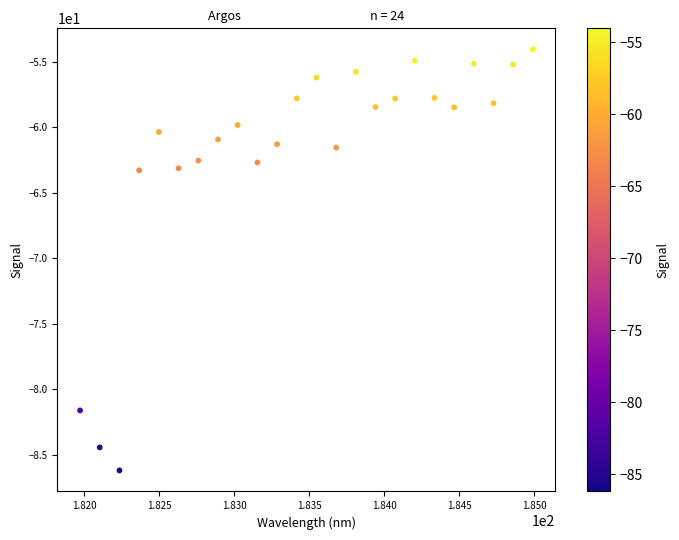

What is the range of Y values (max minus min)?

32.1